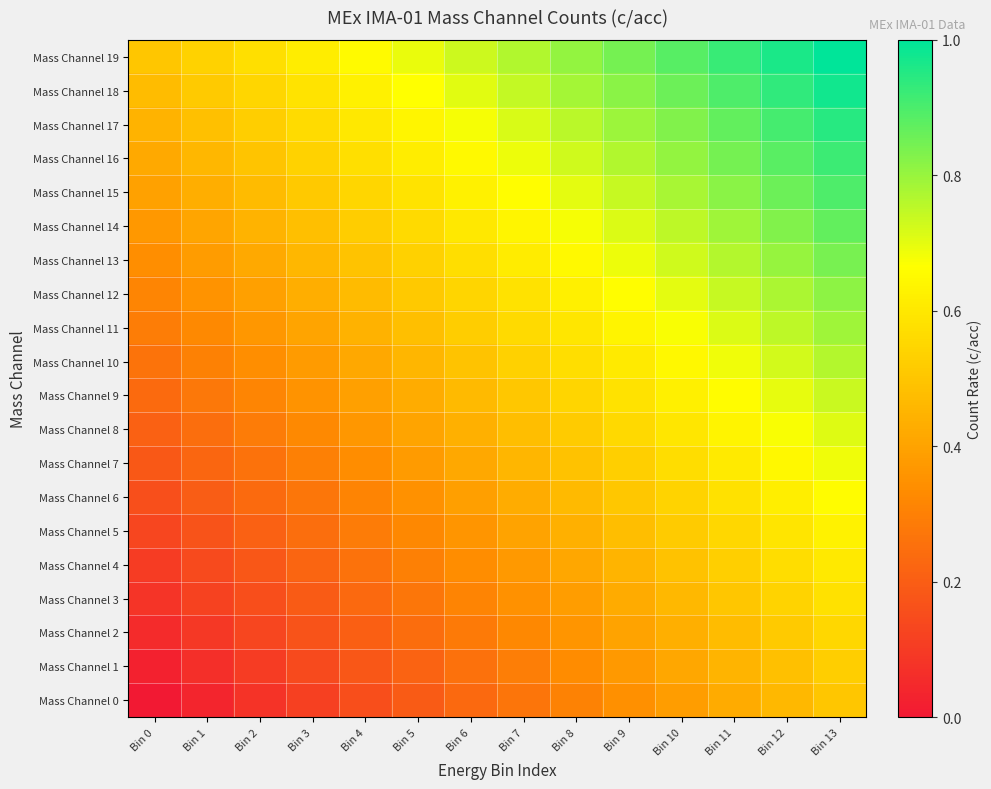

Reading left to right, extract all data points from this chart.

Mass Channel 0: Bin 0=0.0	Bin 1=0.0	Bin 2=0.1	Bin 3=0.1	Bin 4=0.2	Bin 5=0.2	Bin 6=0.2	Bin 7=0.3	Bin 8=0.3	Bin 9=0.3	Bin 10=0.4	Bin 11=0.4	Bin 12=0.5	Bin 13=0.5
Mass Channel 1: Bin 0=0.0	Bin 1=0.1	Bin 2=0.1	Bin 3=0.1	Bin 4=0.2	Bin 5=0.2	Bin 6=0.3	Bin 7=0.3	Bin 8=0.3	Bin 9=0.4	Bin 10=0.4	Bin 11=0.4	Bin 12=0.5	Bin 13=0.5
Mass Channel 2: Bin 0=0.1	Bin 1=0.1	Bin 2=0.1	Bin 3=0.2	Bin 4=0.2	Bin 5=0.2	Bin 6=0.3	Bin 7=0.3	Bin 8=0.4	Bin 9=0.4	Bin 10=0.4	Bin 11=0.5	Bin 12=0.5	Bin 13=0.6
Mass Channel 3: Bin 0=0.1	Bin 1=0.1	Bin 2=0.2	Bin 3=0.2	Bin 4=0.2	Bin 5=0.3	Bin 6=0.3	Bin 7=0.3	Bin 8=0.4	Bin 9=0.4	Bin 10=0.5	Bin 11=0.5	Bin 12=0.5	Bin 13=0.6
Mass Channel 4: Bin 0=0.1	Bin 1=0.1	Bin 2=0.2	Bin 3=0.2	Bin 4=0.3	Bin 5=0.3	Bin 6=0.3	Bin 7=0.4	Bin 8=0.4	Bin 9=0.5	Bin 10=0.5	Bin 11=0.5	Bin 12=0.6	Bin 13=0.6
Mass Channel 5: Bin 0=0.1	Bin 1=0.2	Bin 2=0.2	Bin 3=0.2	Bin 4=0.3	Bin 5=0.3	Bin 6=0.4	Bin 7=0.4	Bin 8=0.4	Bin 9=0.5	Bin 10=0.5	Bin 11=0.6	Bin 12=0.6	Bin 13=0.6
Mass Channel 6: Bin 0=0.2	Bin 1=0.2	Bin 2=0.2	Bin 3=0.3	Bin 4=0.3	Bin 5=0.4	Bin 6=0.4	Bin 7=0.4	Bin 8=0.5	Bin 9=0.5	Bin 10=0.5	Bin 11=0.6	Bin 12=0.6	Bin 13=0.7
Mass Channel 7: Bin 0=0.2	Bin 1=0.2	Bin 2=0.3	Bin 3=0.3	Bin 4=0.3	Bin 5=0.4	Bin 6=0.4	Bin 7=0.5	Bin 8=0.5	Bin 9=0.5	Bin 10=0.6	Bin 11=0.6	Bin 12=0.6	Bin 13=0.7
Mass Channel 8: Bin 0=0.2	Bin 1=0.2	Bin 2=0.3	Bin 3=0.3	Bin 4=0.4	Bin 5=0.4	Bin 6=0.4	Bin 7=0.5	Bin 8=0.5	Bin 9=0.6	Bin 10=0.6	Bin 11=0.6	Bin 12=0.7	Bin 13=0.7
Mass Channel 9: Bin 0=0.2	Bin 1=0.3	Bin 2=0.3	Bin 3=0.4	Bin 4=0.4	Bin 5=0.4	Bin 6=0.5	Bin 7=0.5	Bin 8=0.5	Bin 9=0.6	Bin 10=0.6	Bin 11=0.7	Bin 12=0.7	Bin 13=0.7
Mass Channel 10: Bin 0=0.3	Bin 1=0.3	Bin 2=0.3	Bin 3=0.4	Bin 4=0.4	Bin 5=0.5	Bin 6=0.5	Bin 7=0.5	Bin 8=0.6	Bin 9=0.6	Bin 10=0.6	Bin 11=0.7	Bin 12=0.7	Bin 13=0.8
Mass Channel 11: Bin 0=0.3	Bin 1=0.3	Bin 2=0.4	Bin 3=0.4	Bin 4=0.4	Bin 5=0.5	Bin 6=0.5	Bin 7=0.6	Bin 8=0.6	Bin 9=0.6	Bin 10=0.7	Bin 11=0.7	Bin 12=0.8	Bin 13=0.8
Mass Channel 12: Bin 0=0.3	Bin 1=0.4	Bin 2=0.4	Bin 3=0.4	Bin 4=0.5	Bin 5=0.5	Bin 6=0.5	Bin 7=0.6	Bin 8=0.6	Bin 9=0.7	Bin 10=0.7	Bin 11=0.7	Bin 12=0.8	Bin 13=0.8
Mass Channel 13: Bin 0=0.3	Bin 1=0.4	Bin 2=0.4	Bin 3=0.5	Bin 4=0.5	Bin 5=0.5	Bin 6=0.6	Bin 7=0.6	Bin 8=0.6	Bin 9=0.7	Bin 10=0.7	Bin 11=0.8	Bin 12=0.8	Bin 13=0.8
Mass Channel 14: Bin 0=0.4	Bin 1=0.4	Bin 2=0.4	Bin 3=0.5	Bin 4=0.5	Bin 5=0.6	Bin 6=0.6	Bin 7=0.6	Bin 8=0.7	Bin 9=0.7	Bin 10=0.8	Bin 11=0.8	Bin 12=0.8	Bin 13=0.9
Mass Channel 15: Bin 0=0.4	Bin 1=0.4	Bin 2=0.5	Bin 3=0.5	Bin 4=0.5	Bin 5=0.6	Bin 6=0.6	Bin 7=0.7	Bin 8=0.7	Bin 9=0.7	Bin 10=0.8	Bin 11=0.8	Bin 12=0.9	Bin 13=0.9
Mass Channel 16: Bin 0=0.4	Bin 1=0.5	Bin 2=0.5	Bin 3=0.5	Bin 4=0.6	Bin 5=0.6	Bin 6=0.7	Bin 7=0.7	Bin 8=0.7	Bin 9=0.8	Bin 10=0.8	Bin 11=0.8	Bin 12=0.9	Bin 13=0.9
Mass Channel 17: Bin 0=0.4	Bin 1=0.5	Bin 2=0.5	Bin 3=0.6	Bin 4=0.6	Bin 5=0.6	Bin 6=0.7	Bin 7=0.7	Bin 8=0.8	Bin 9=0.8	Bin 10=0.8	Bin 11=0.9	Bin 12=0.9	Bin 13=0.9
Mass Channel 18: Bin 0=0.5	Bin 1=0.5	Bin 2=0.6	Bin 3=0.6	Bin 4=0.6	Bin 5=0.7	Bin 6=0.7	Bin 7=0.7	Bin 8=0.8	Bin 9=0.8	Bin 10=0.9	Bin 11=0.9	Bin 12=0.9	Bin 13=1.0
Mass Channel 19: Bin 0=0.5	Bin 1=0.5	Bin 2=0.6	Bin 3=0.6	Bin 4=0.7	Bin 5=0.7	Bin 6=0.7	Bin 7=0.8	Bin 8=0.8	Bin 9=0.8	Bin 10=0.9	Bin 11=0.9	Bin 12=1.0	Bin 13=1.0